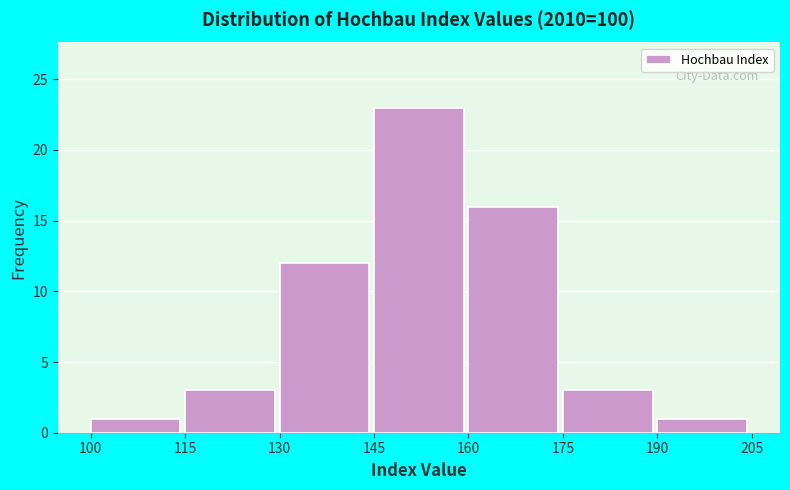

Reading left to right, list every bar in this chart as the range it spans on the x-axis followed by its height. The values are not printed on the chart, so give them approximately, as read against the axis.

100 to 115: 1
115 to 130: 3
130 to 145: 12
145 to 160: 23
160 to 175: 16
175 to 190: 3
190 to 205: 1